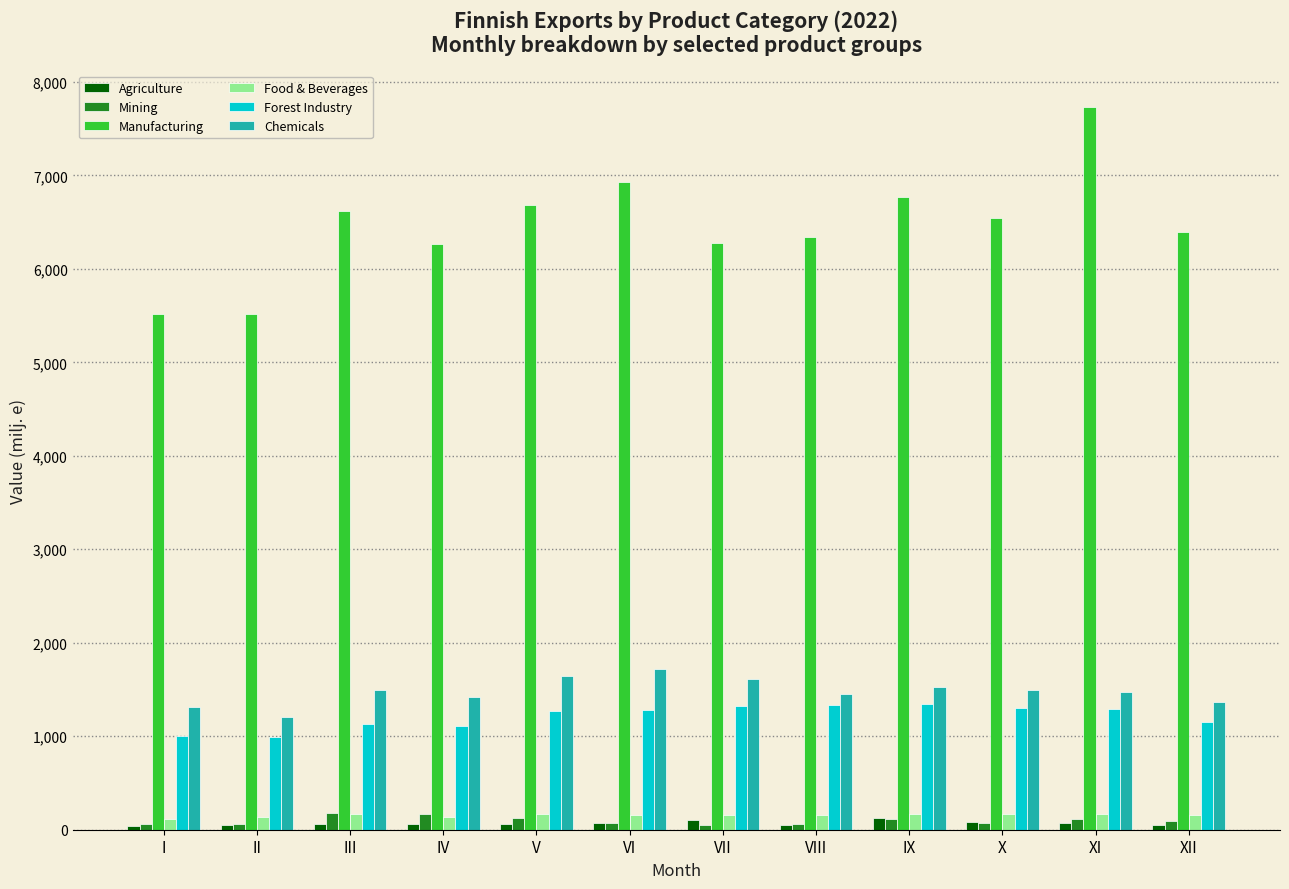

What is the difference between the maximum and second lowest values in the Manufacturing series?

2214.6